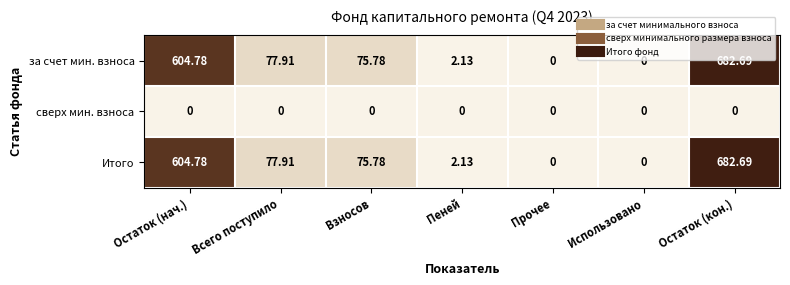

What is the spread (max minus min) of values at Всего поступило?

77.9